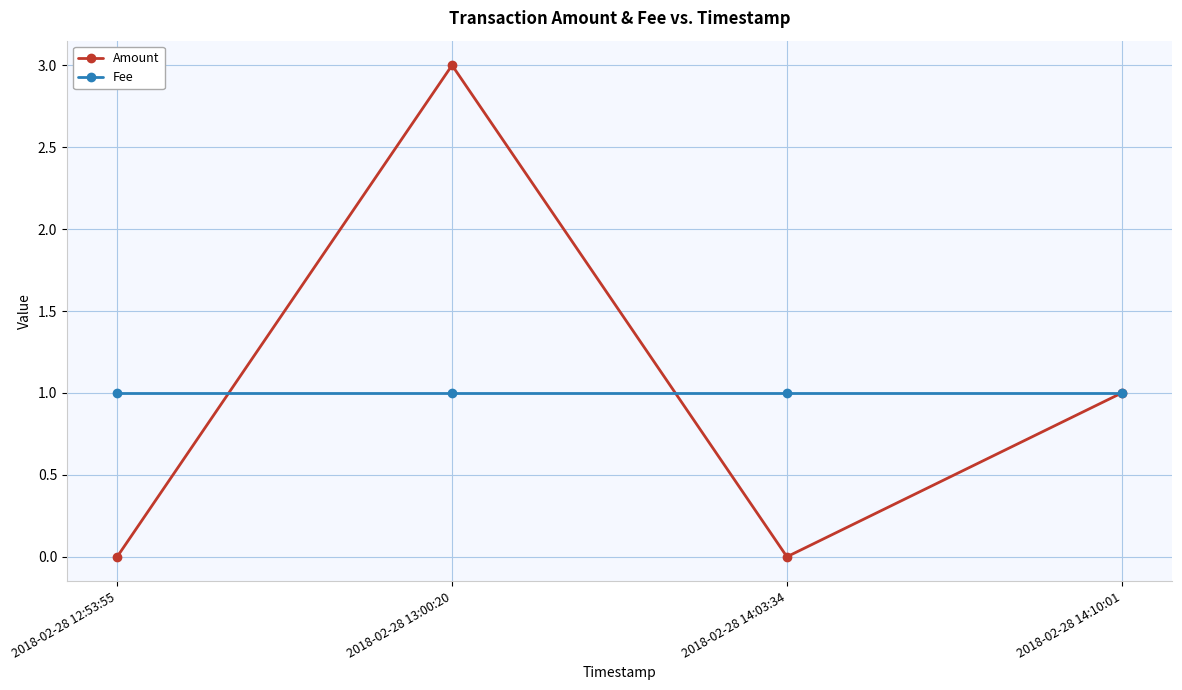

Which series has the largest range (max minus min)?

Amount